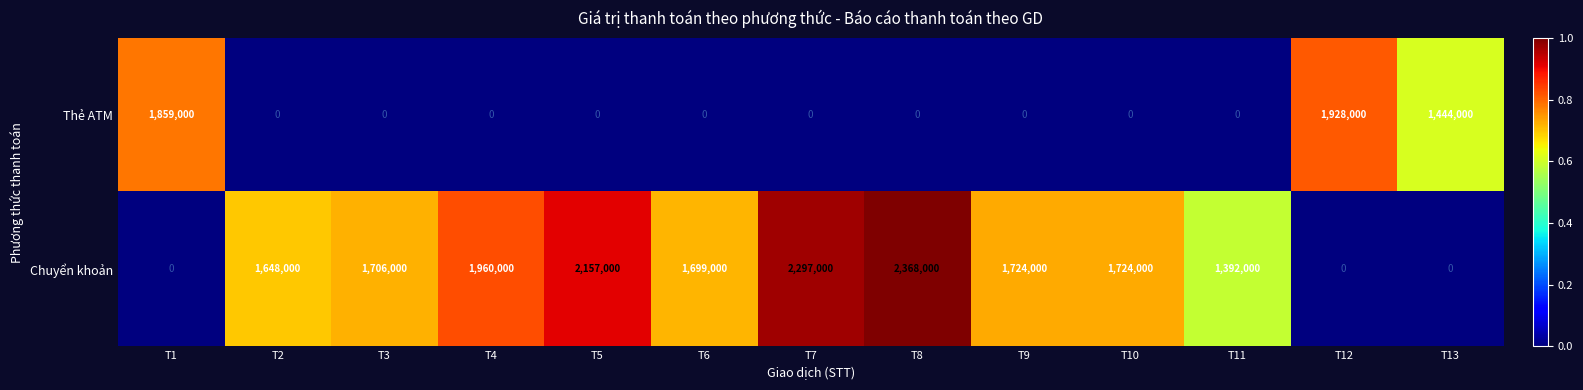

Which series has the widest spread of values?

Chuyển khoản